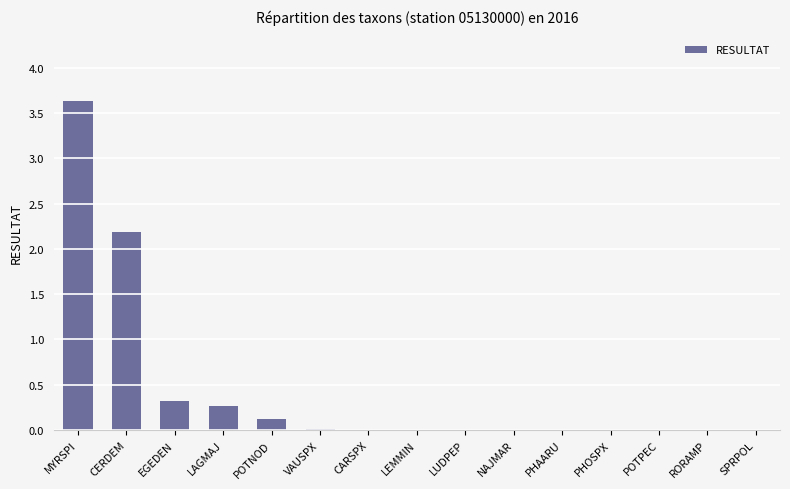

What is the sum of the values at LAGMAJ and POTPEC?

0.3